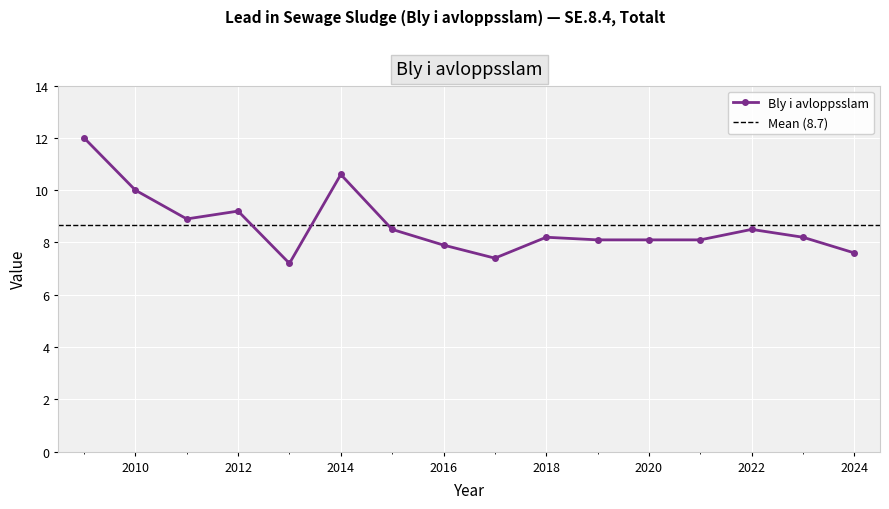

Which label corresponds to the largest value in the chart?

2009